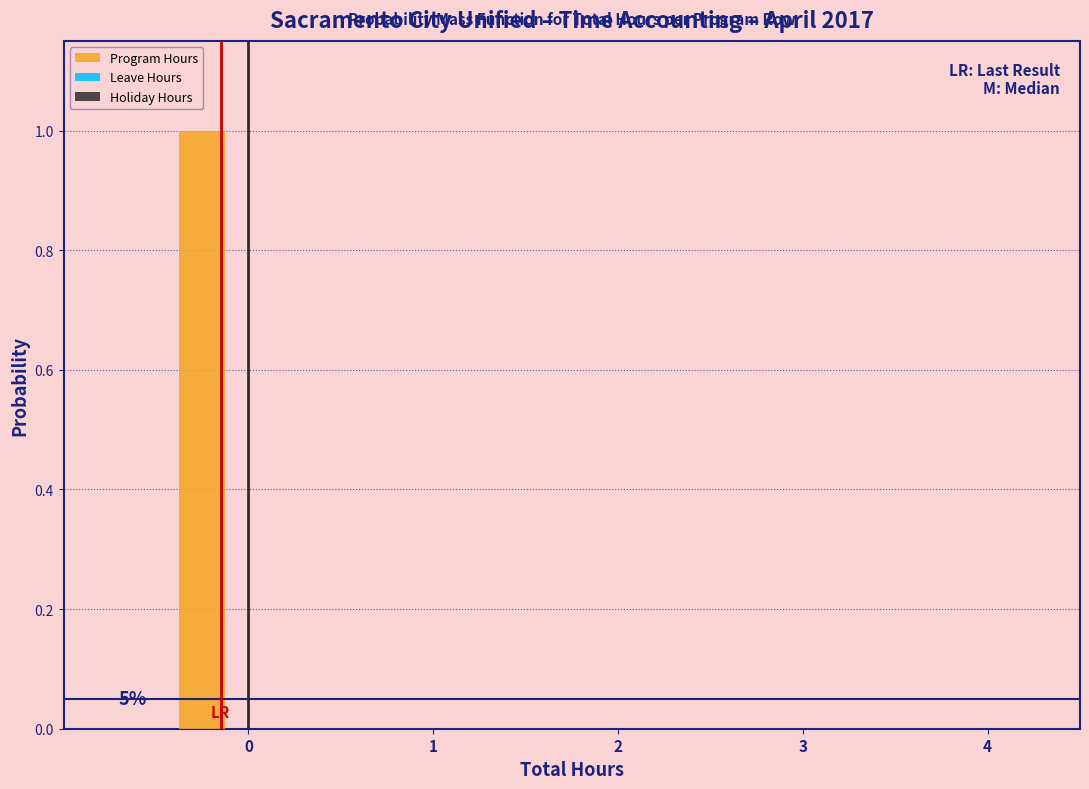

Reading right to left, transcribe all the data shown in this chart.

4=0	3=0	2=0	1=0	0=1